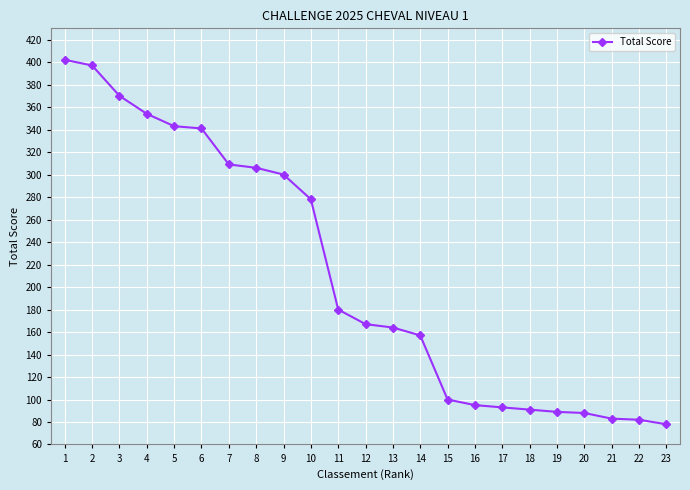

The chart shows a value of 167 at 12. True or false?

True